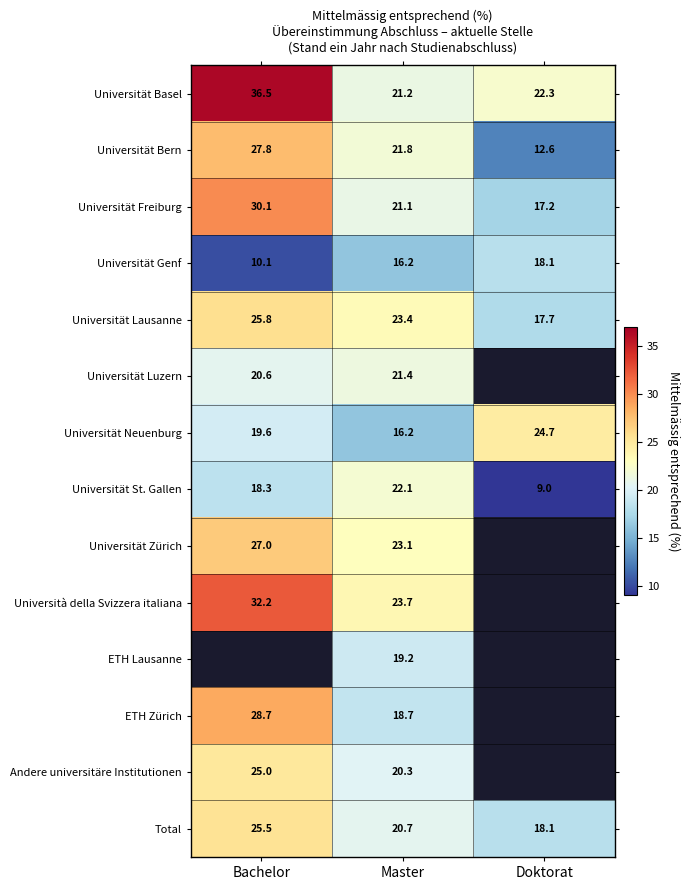

True or false: Universität Bern has a value of 21.8 at Master.

True